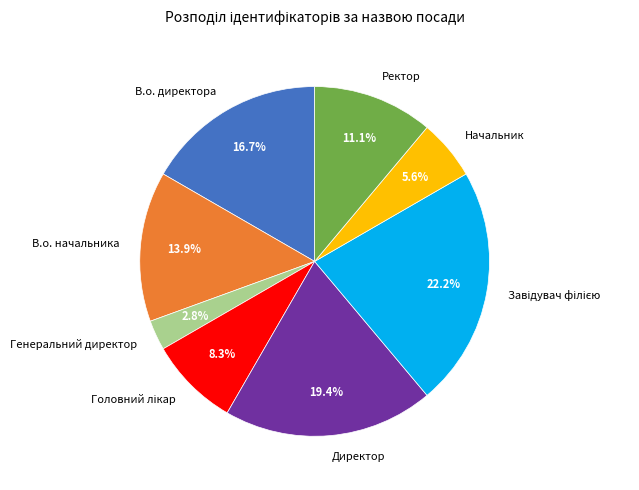

What portion of the pie excludes Начальник?

94.4%